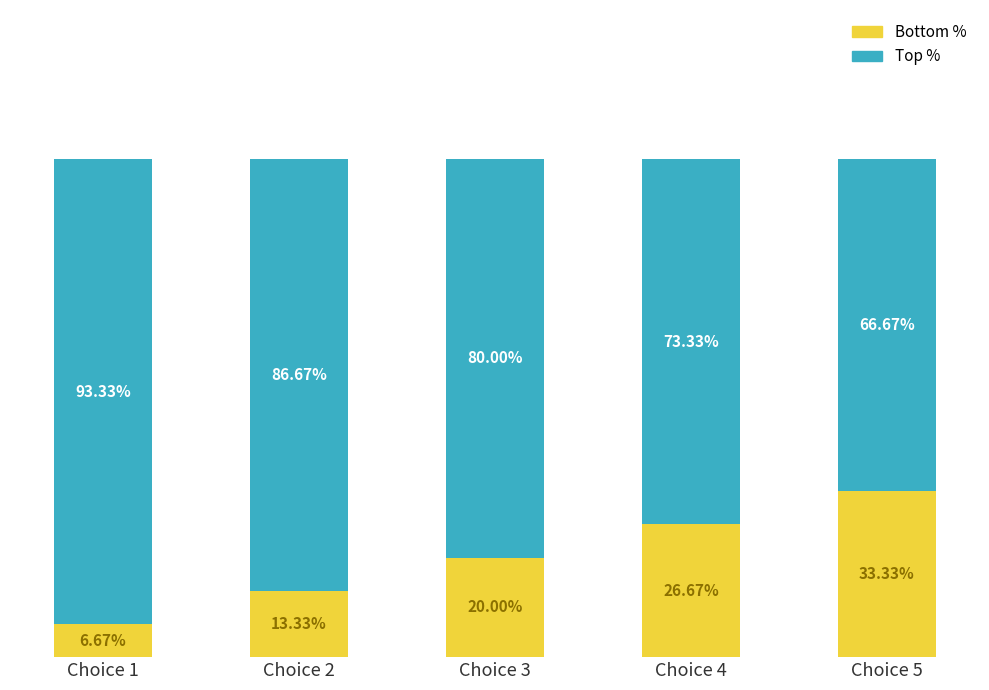

List the labels in order of Bottom % value, largest first.

Choice 5, Choice 4, Choice 3, Choice 2, Choice 1